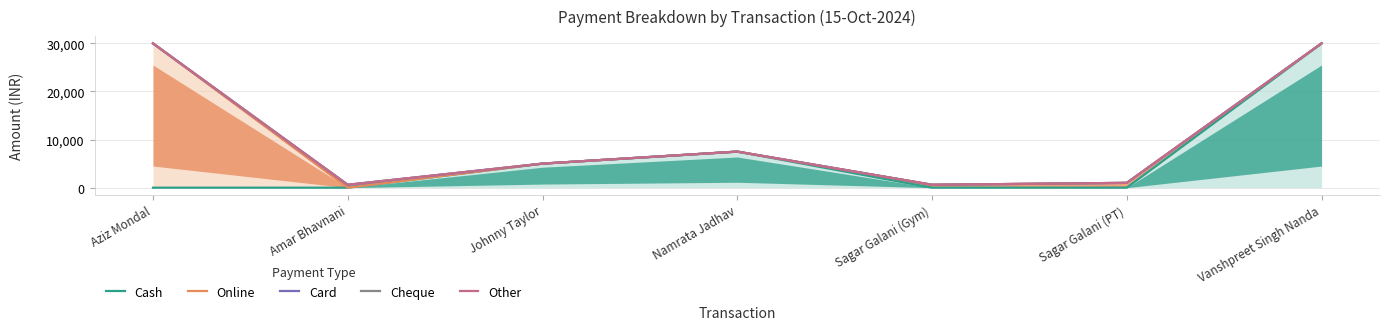

Reading right to left, extract all data points from this chart.

Cash: Vanshpreet Singh Nanda=30000	Sagar Galani (PT)=0	Sagar Galani (Gym)=0	Namrata Jadhav=7500	Johnny Taylor=5000	Amar Bhavnani=0	Aziz Mondal=0
Online: Vanshpreet Singh Nanda=30000	Sagar Galani (PT)=1000	Sagar Galani (Gym)=600	Namrata Jadhav=7500	Johnny Taylor=5000	Amar Bhavnani=0	Aziz Mondal=30000
Card: Vanshpreet Singh Nanda=30000	Sagar Galani (PT)=1000	Sagar Galani (Gym)=600	Namrata Jadhav=7500	Johnny Taylor=5000	Amar Bhavnani=600	Aziz Mondal=30000
Cheque: Vanshpreet Singh Nanda=30000	Sagar Galani (PT)=1000	Sagar Galani (Gym)=600	Namrata Jadhav=7500	Johnny Taylor=5000	Amar Bhavnani=600	Aziz Mondal=30000
Other: Vanshpreet Singh Nanda=30000	Sagar Galani (PT)=1000	Sagar Galani (Gym)=600	Namrata Jadhav=7500	Johnny Taylor=5000	Amar Bhavnani=600	Aziz Mondal=30000